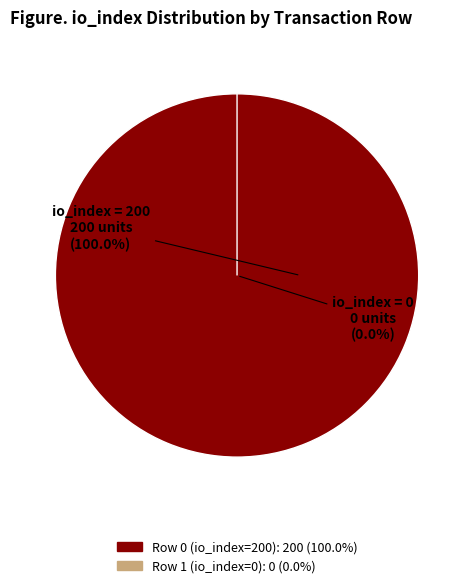

To the nearest percent, what portion does Row 0 (io_index=200) represent?

100%